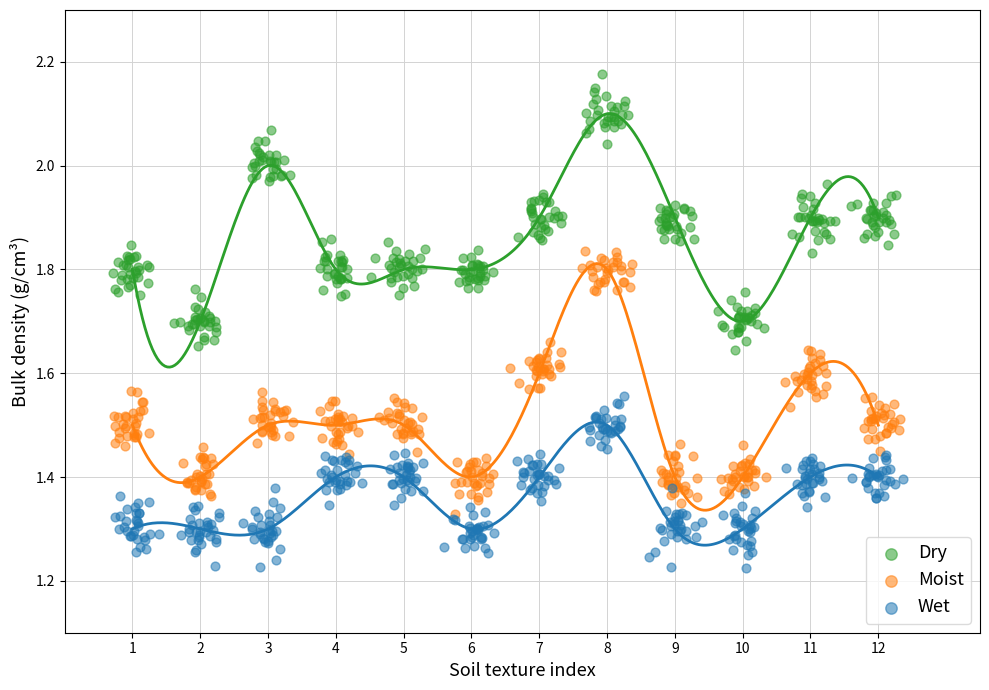

Which series contains the highest Y value?

Dry